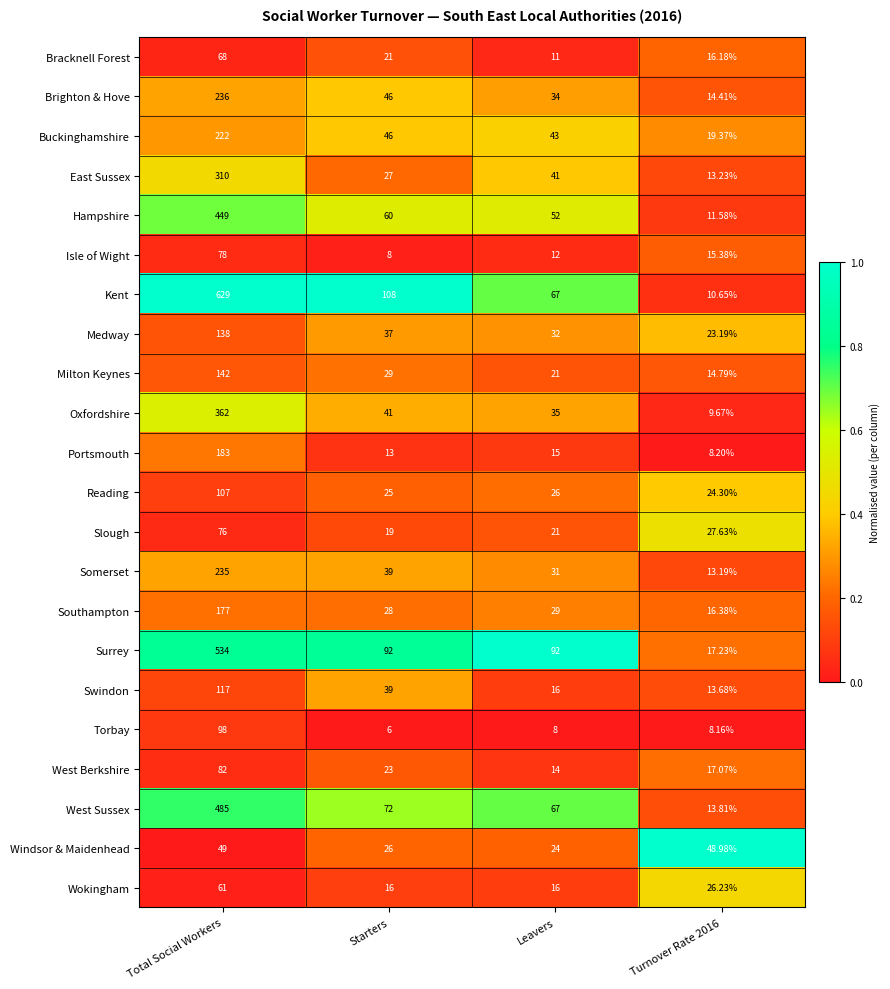

Which category has the lowest value across all series?

Starters